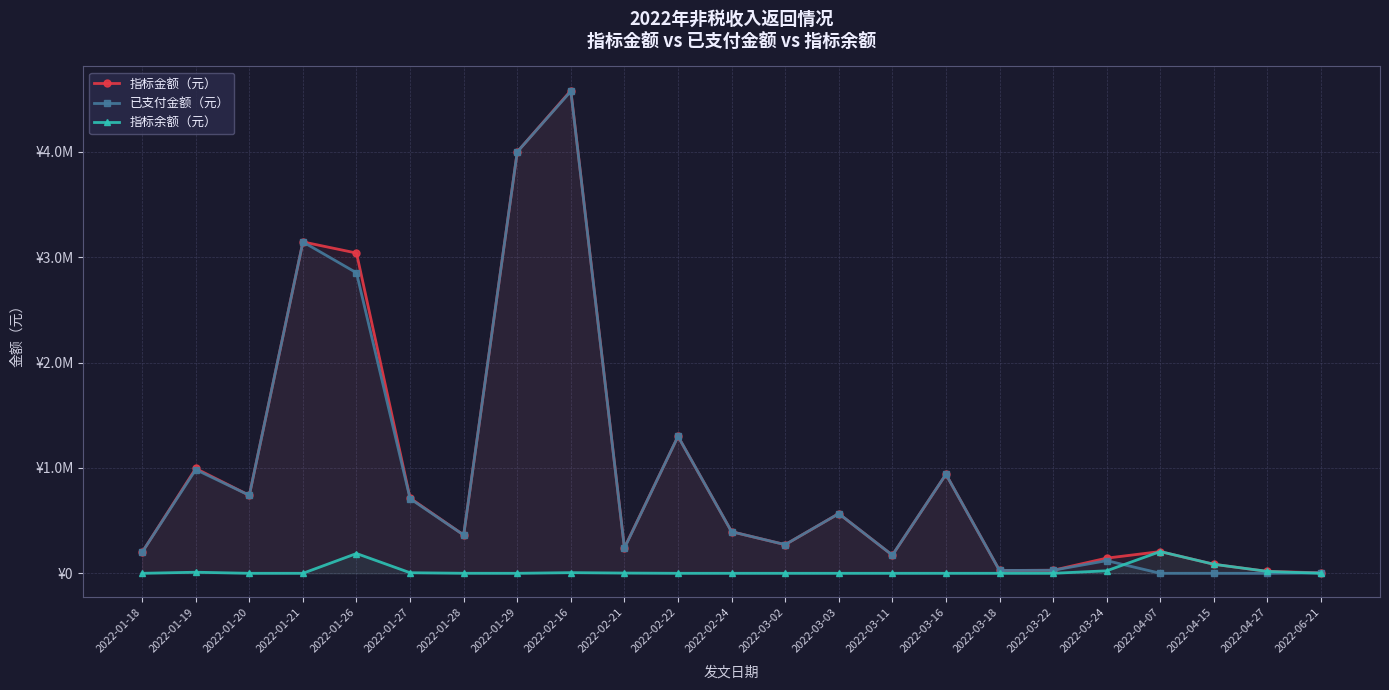

What is the total value across all series at 2022-02-16?

9163208.0